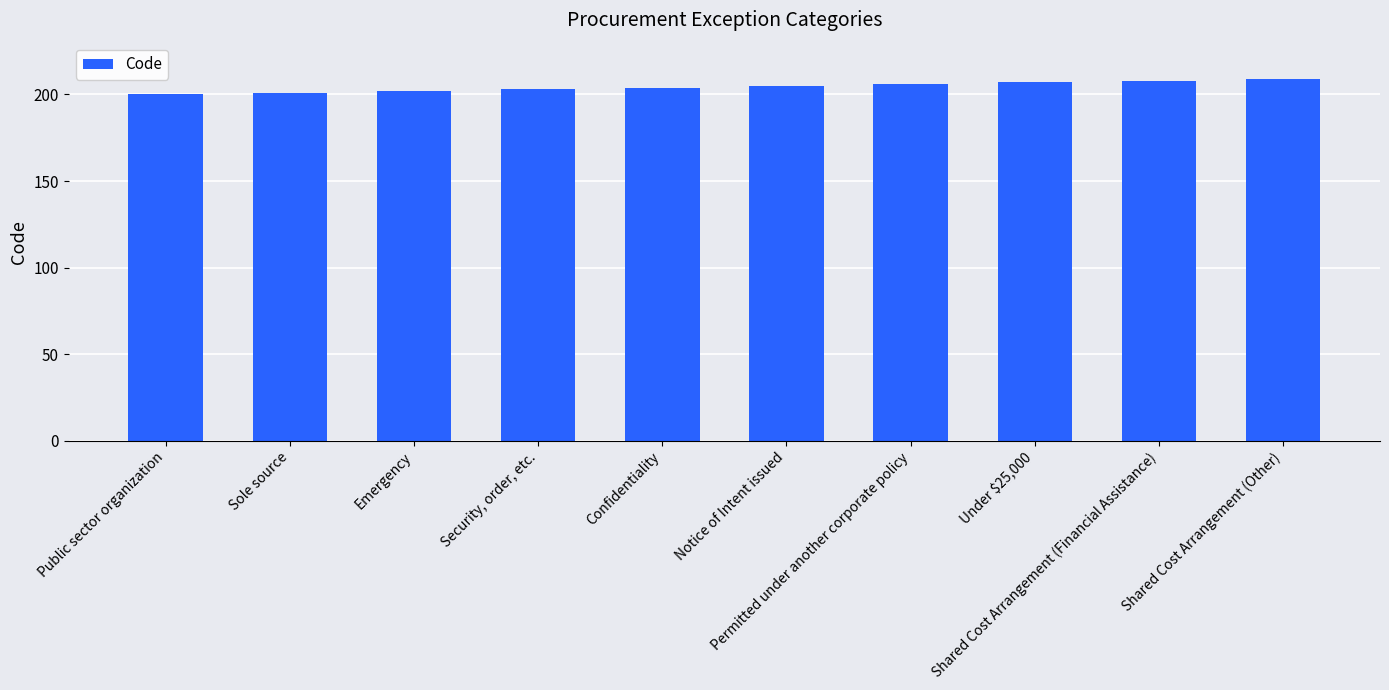

What is the smallest value displayed?

200